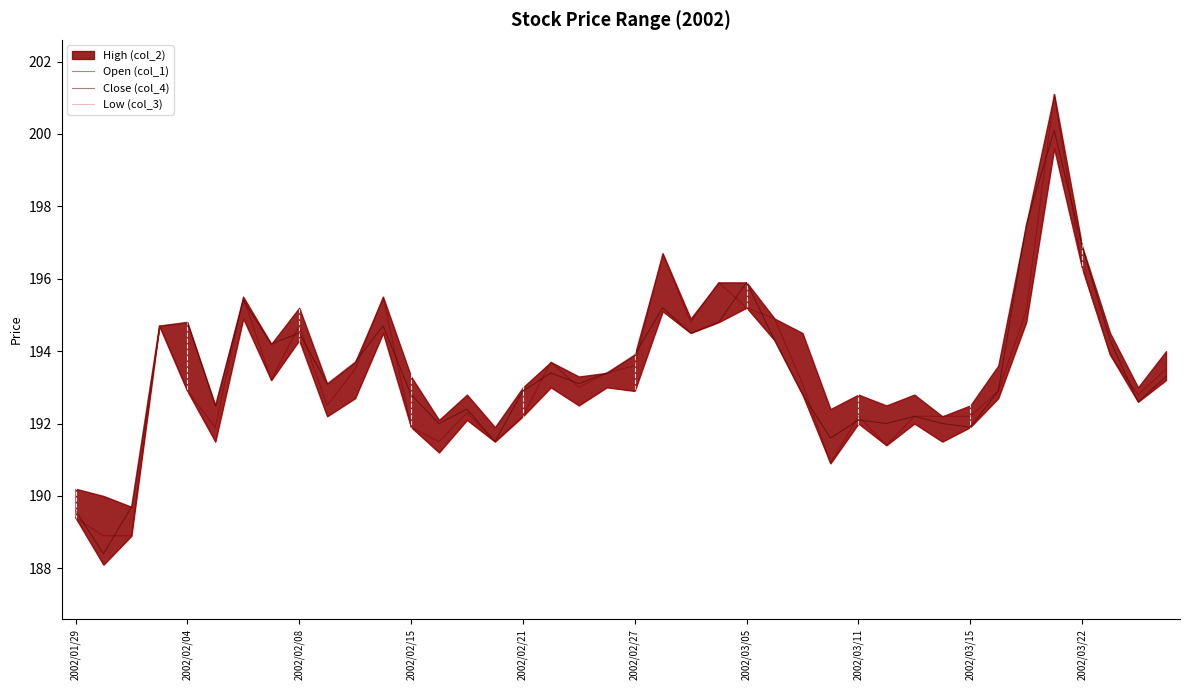

Where is Close (col_4) nearest to the value 194?

2002/02/27